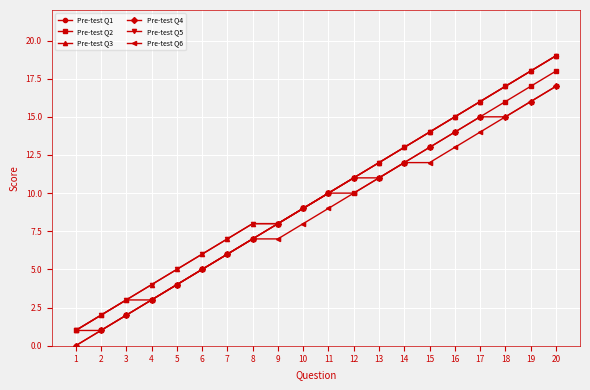

How many lines are shown in the chart?

6